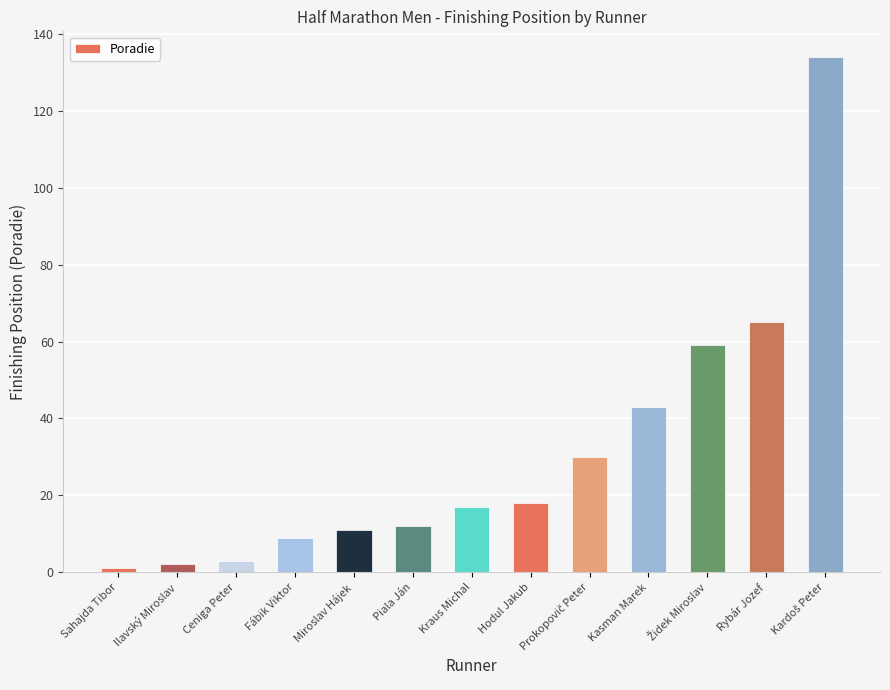

What is the ratio of the value at Rybár Jozef to the value at Hodul Jakub?

3.6